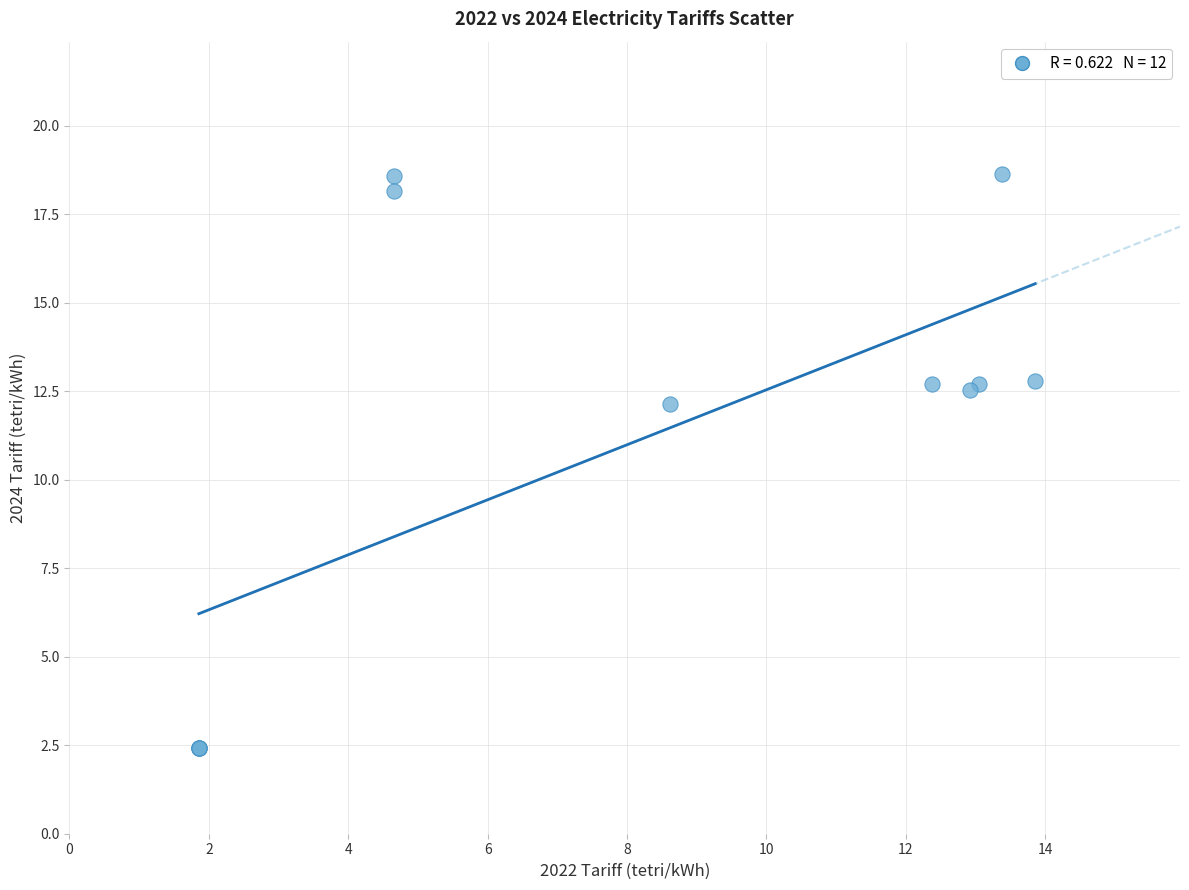

What Y value in the scatter plot is closest to 10?

12.1